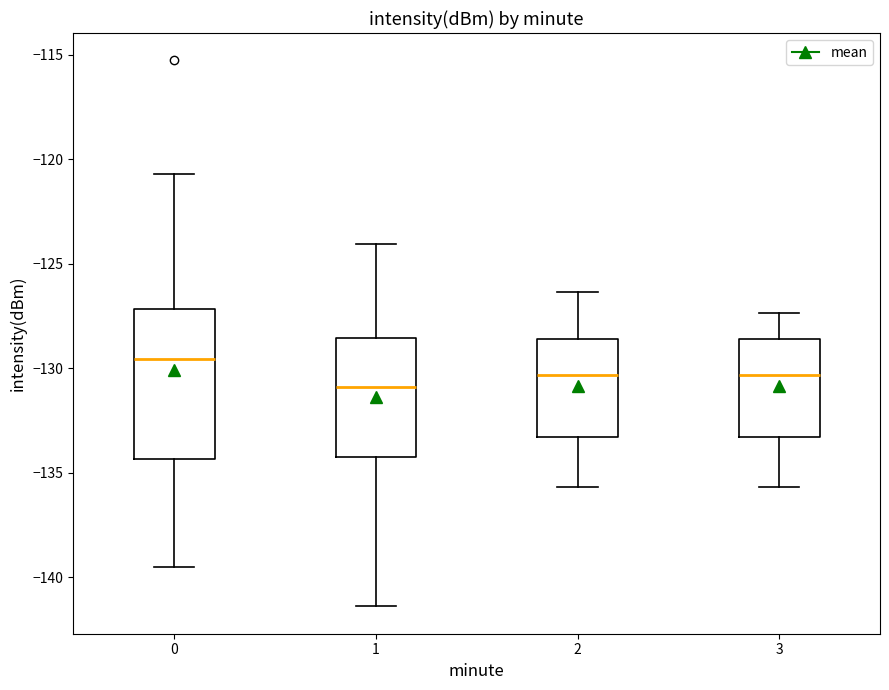

Reading left to right, transcribe this box plot: for each box, give where its median line is, the range the box spans, and where its two whiskers end, as read against the y-axis. The values are not printed on the chart, so give them approximately, as read against the axis.

0: median -129.5, box -134.5 to -127.0, whiskers -139.5 to -120.5
1: median -131.0, box -134.0 to -128.5, whiskers -141.5 to -124.0
2: median -130.5, box -133.5 to -128.5, whiskers -135.5 to -126.5
3: median -130.5, box -133.5 to -128.5, whiskers -135.5 to -127.5